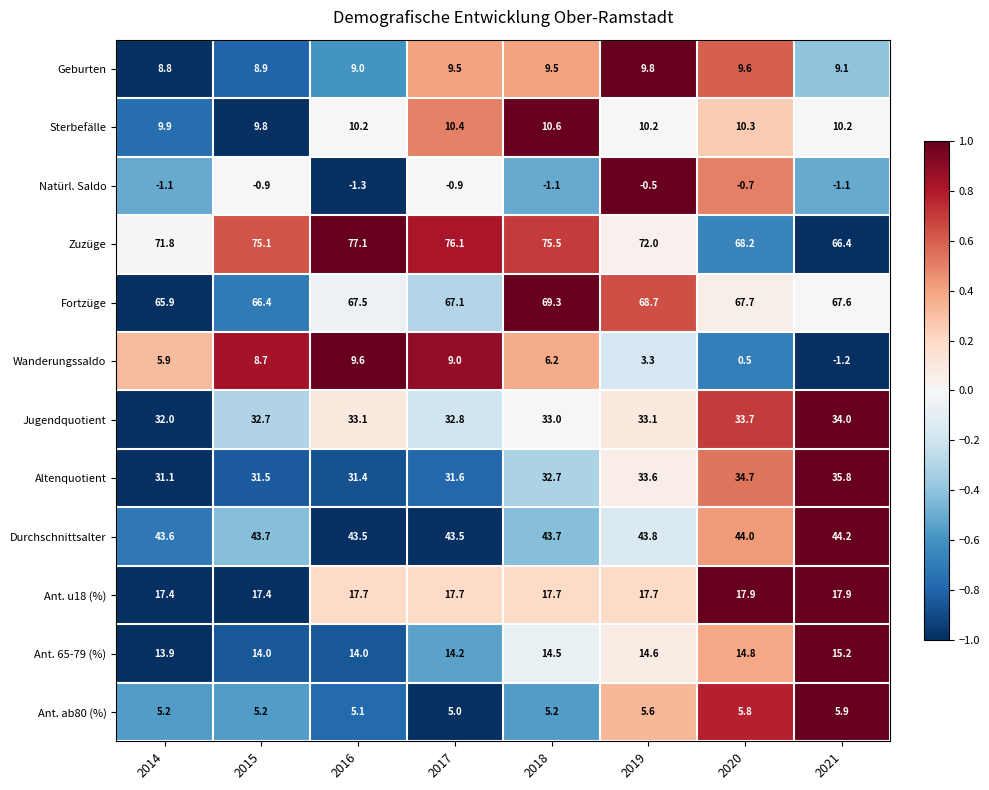

Which series changed the most between 2016 and 2021?

Wanderungssaldo